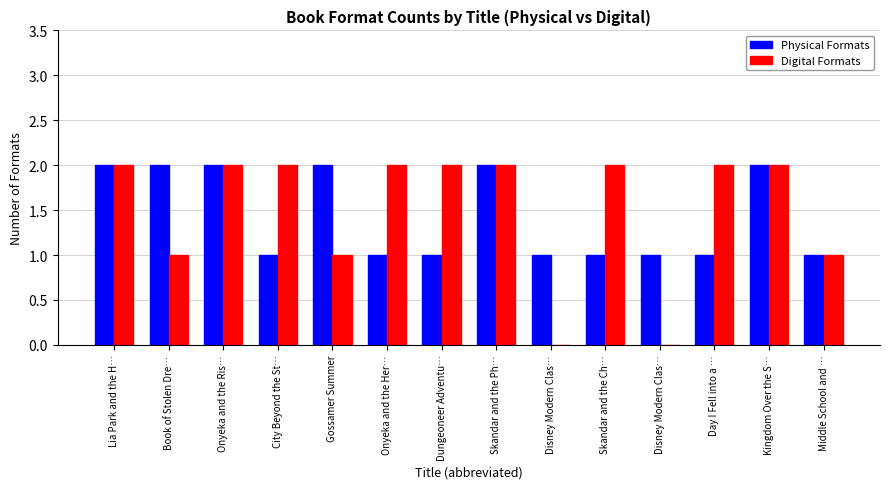

Count the number of data series in this chart.

2